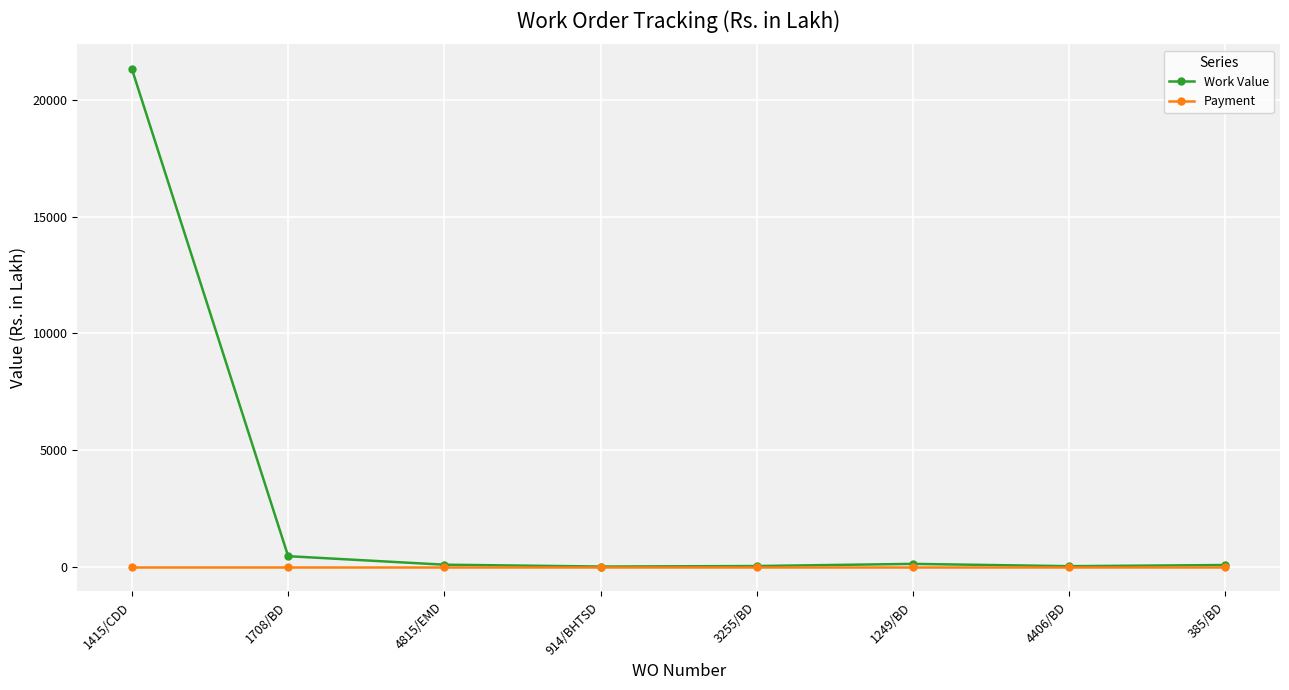

Does the chart have visible grid lines?

Yes